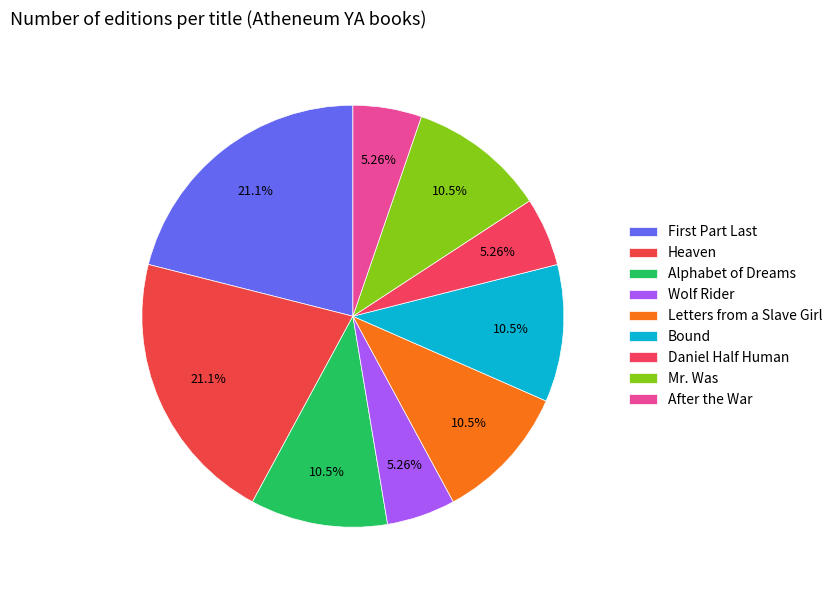

What percentage is the Bound slice, to the nearest percent?

11%